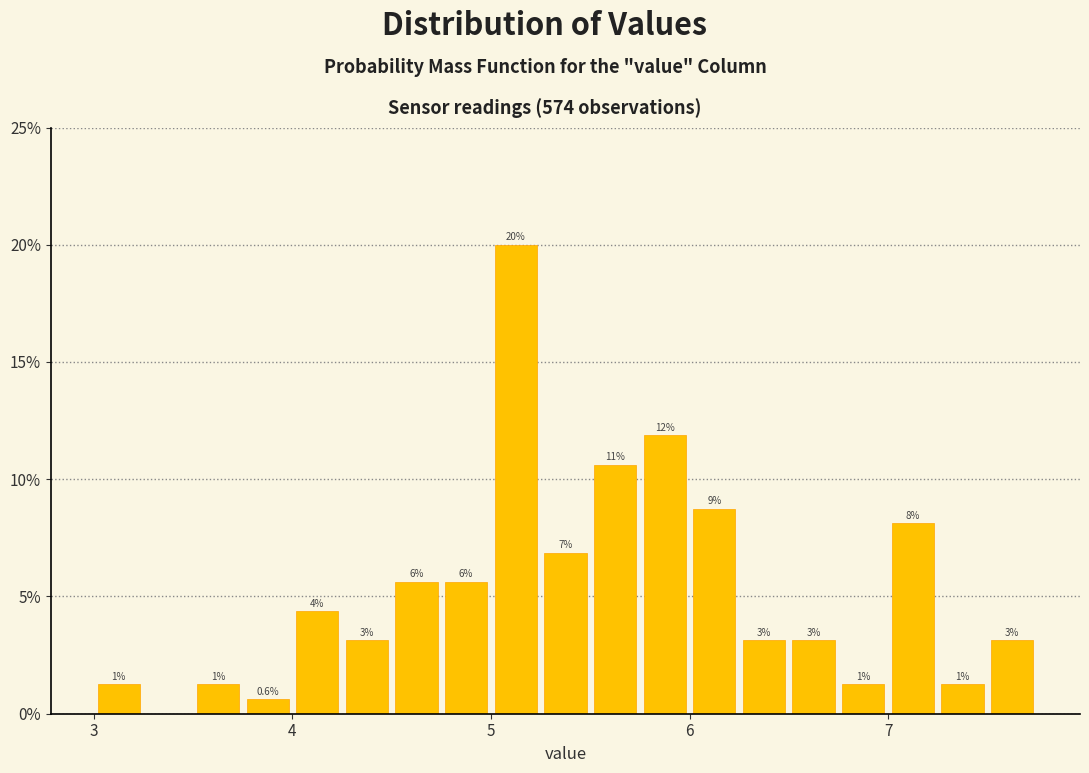

Read against the x-axis, roughly where is the centre of the tallest bar?

5.1